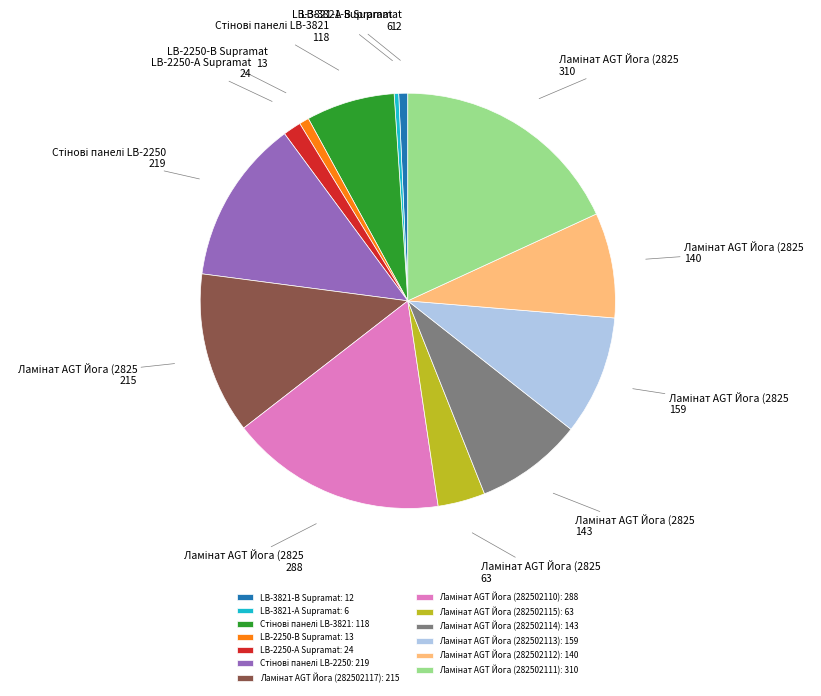

Does any single category account for the majority?

No